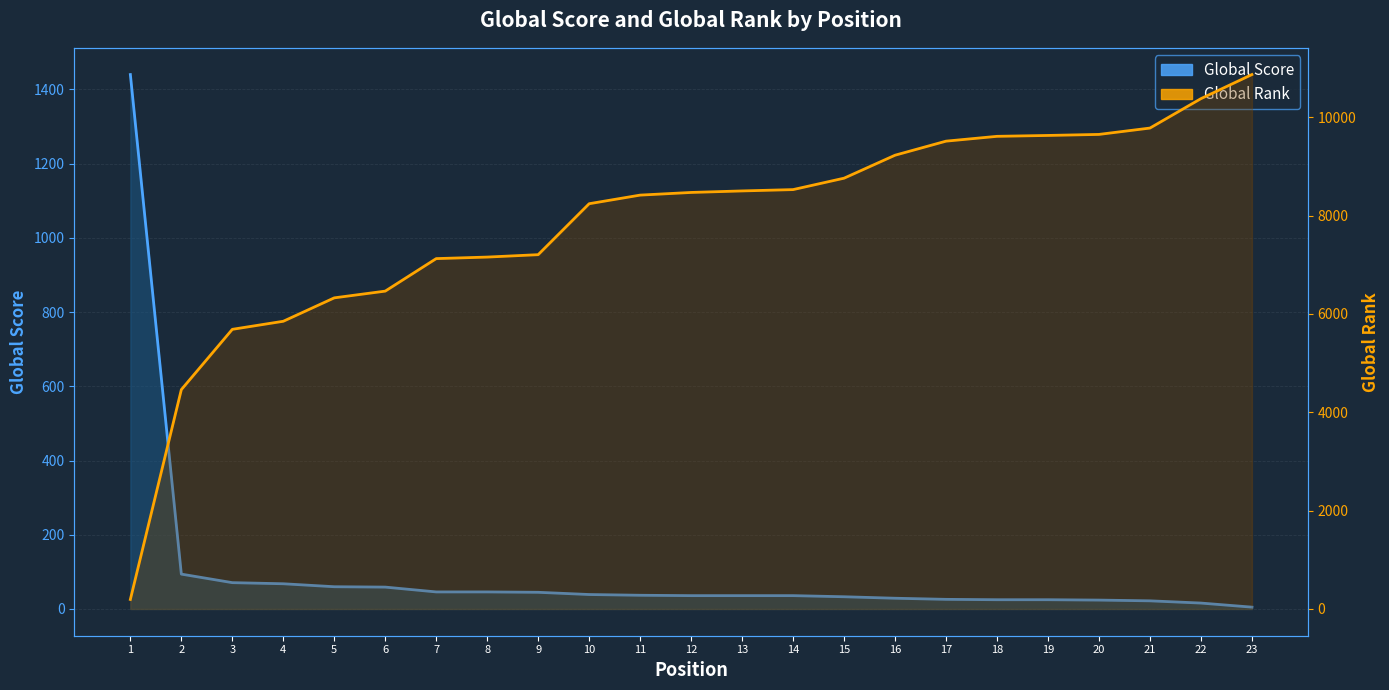

At which label does Global Rank first exceed 8469?

13